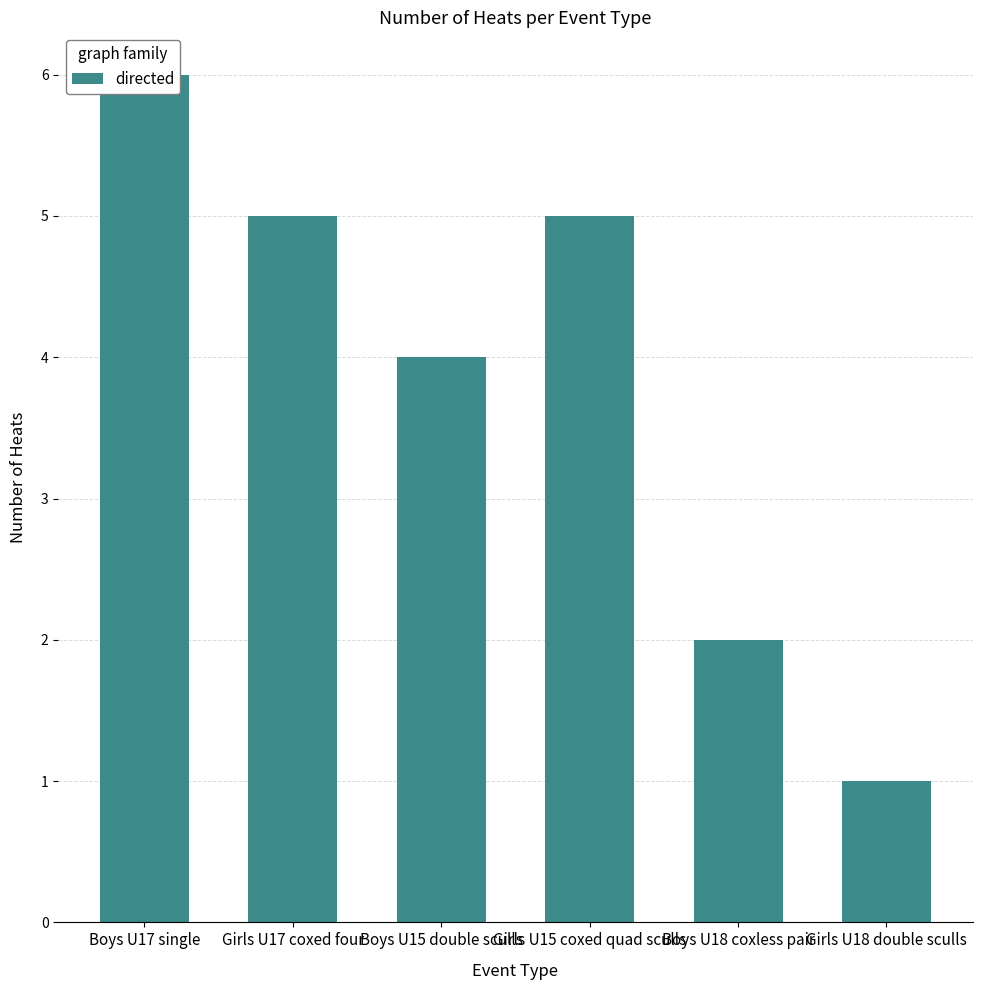

List the labels in order of value, largest first.

Boys U17 single, Girls U17 coxed four, Girls U15 coxed quad sculls, Boys U15 double sculls, Boys U18 coxless pair, Girls U18 double sculls